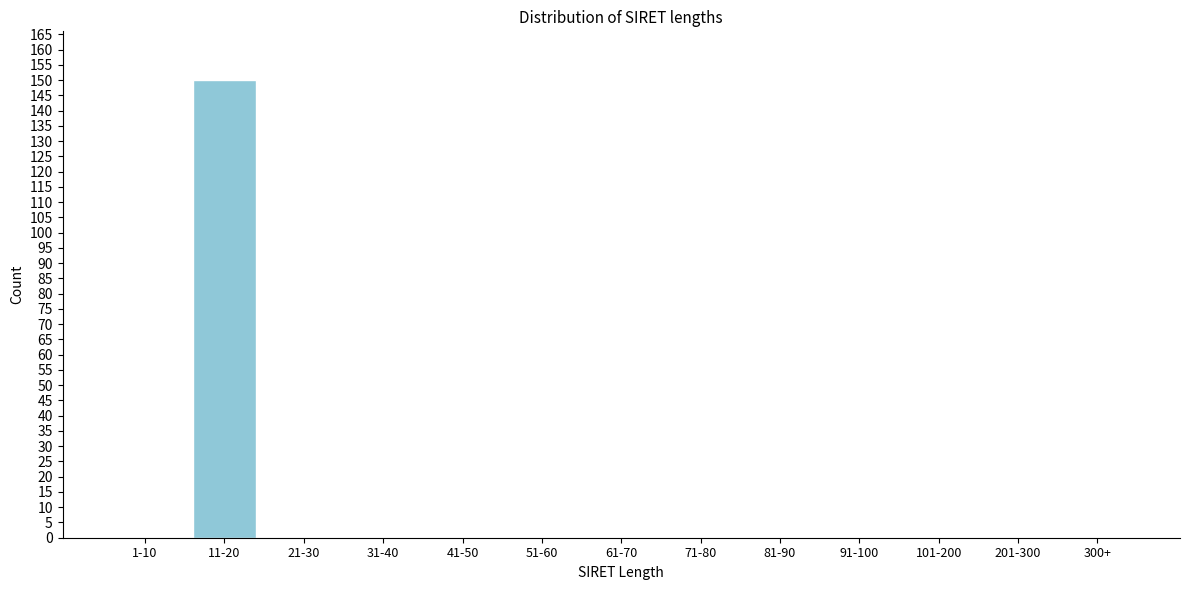

Reading right to left, what are all the values shown in this chart?

300+=0	201-300=0	101-200=0	91-100=0	81-90=0	71-80=0	61-70=0	51-60=0	41-50=0	31-40=0	21-30=0	11-20=150	1-10=0